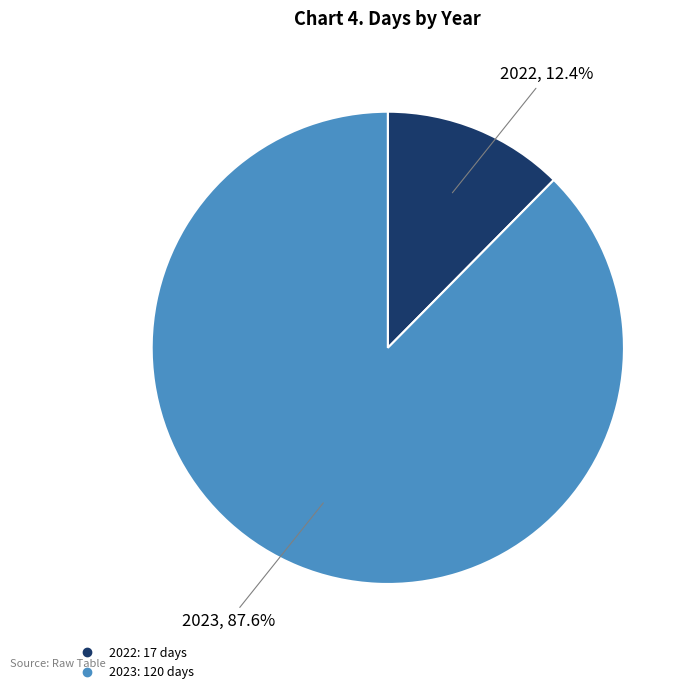

How many slices are in this pie chart?

2